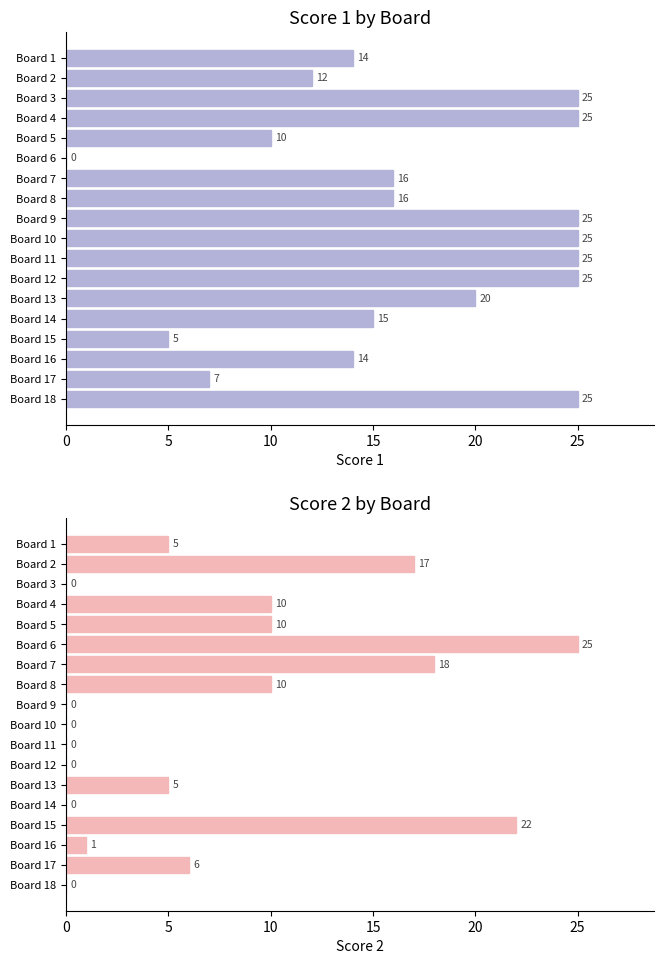

Which series has the largest total across all categories?

Score 1